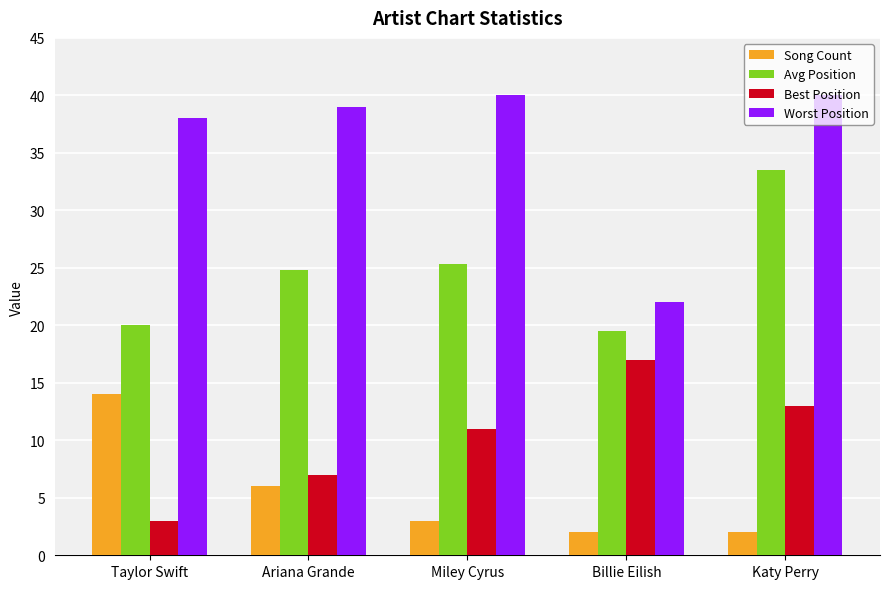

At which category is the sum across all series the highest?

Katy Perry